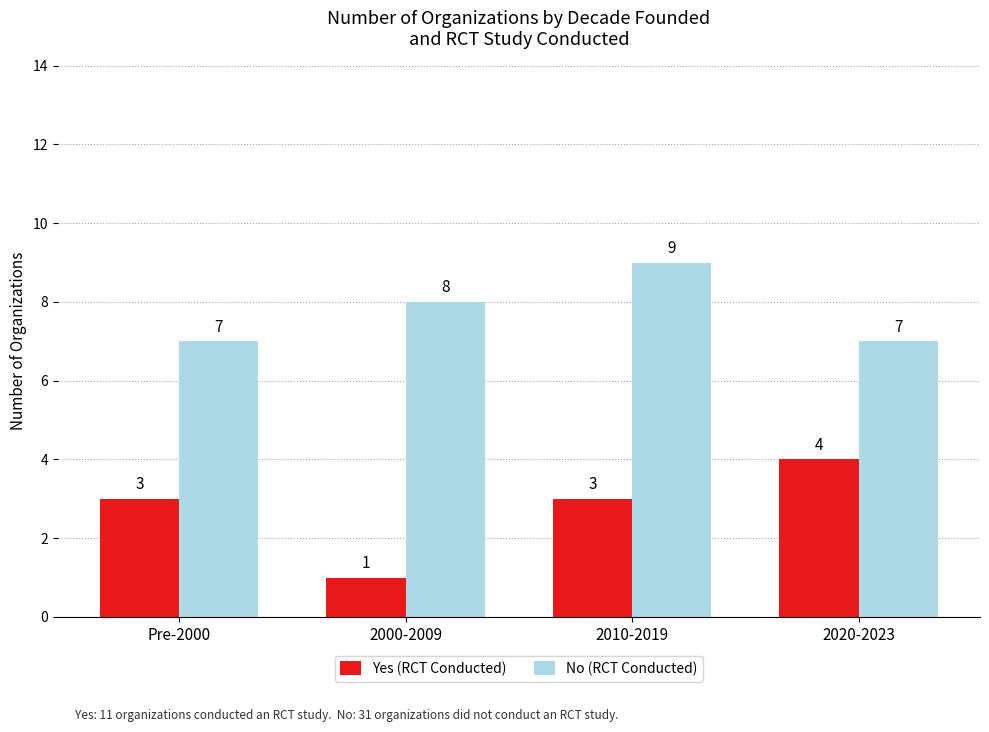

At which category does the chart reach its peak across all series?

2010-2019